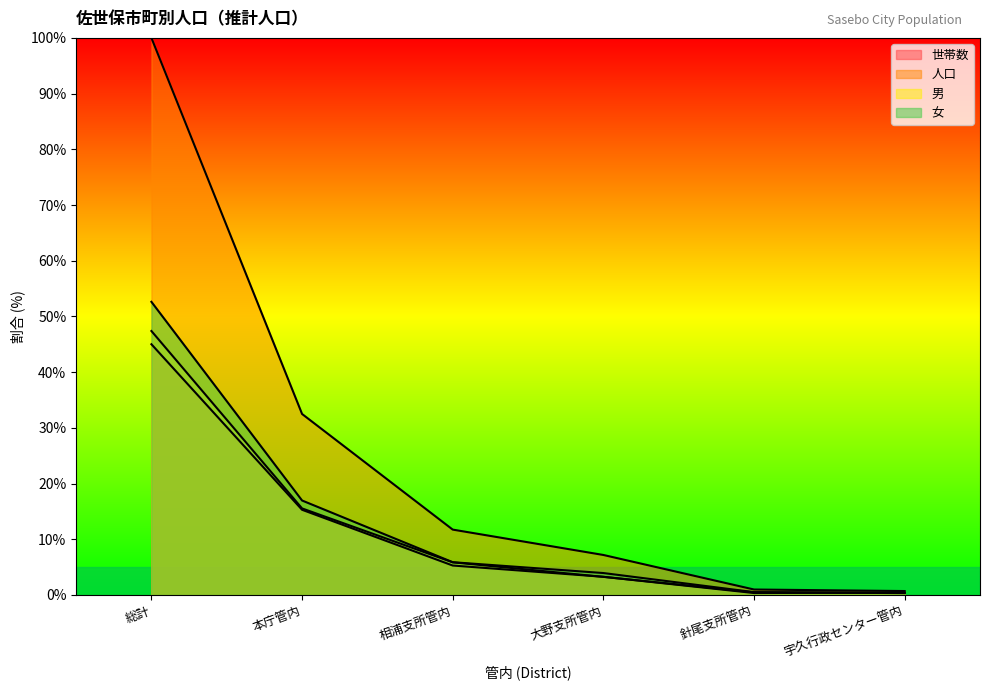

At which category is the sum across all series the highest?

総計